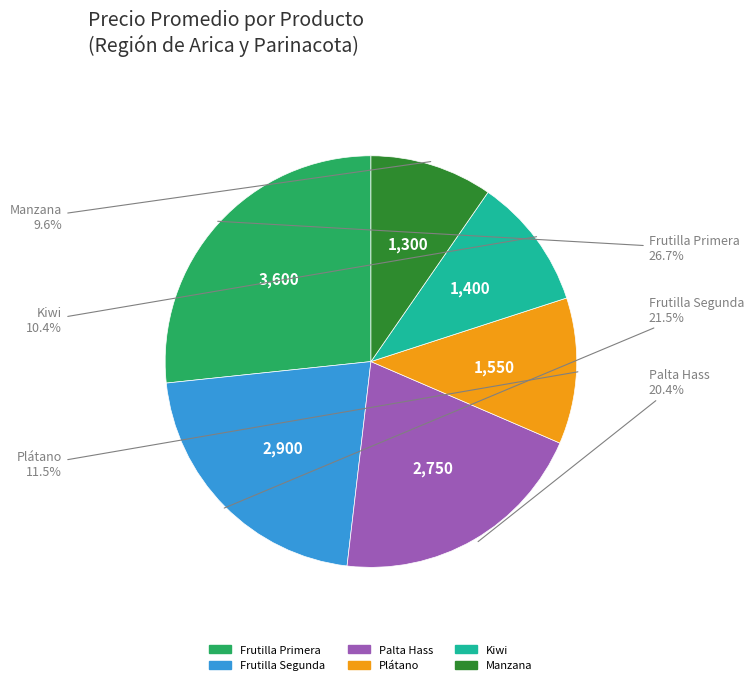

Is there a majority slice in this chart?

No